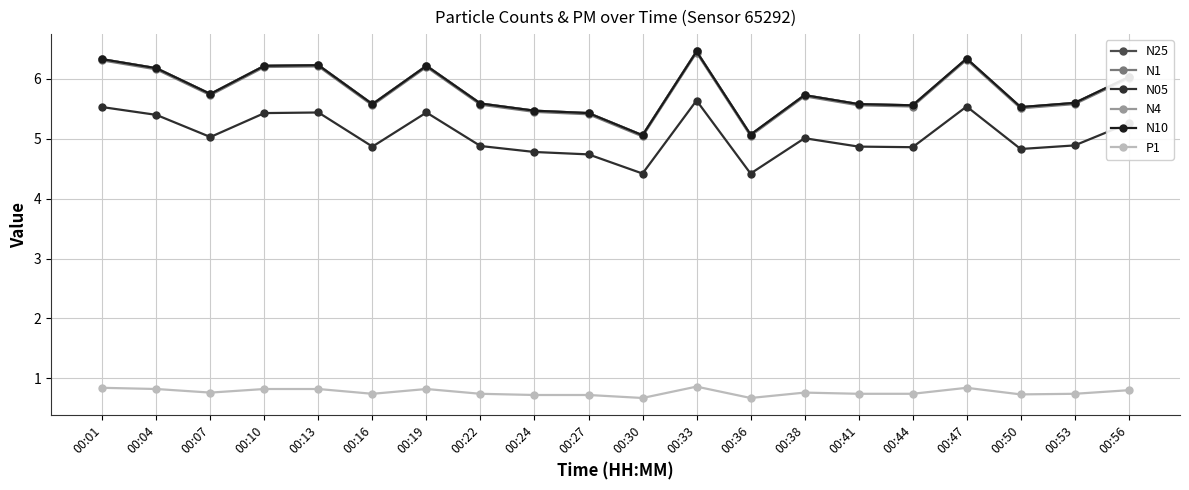

Which series has the widest spread of values?

N25